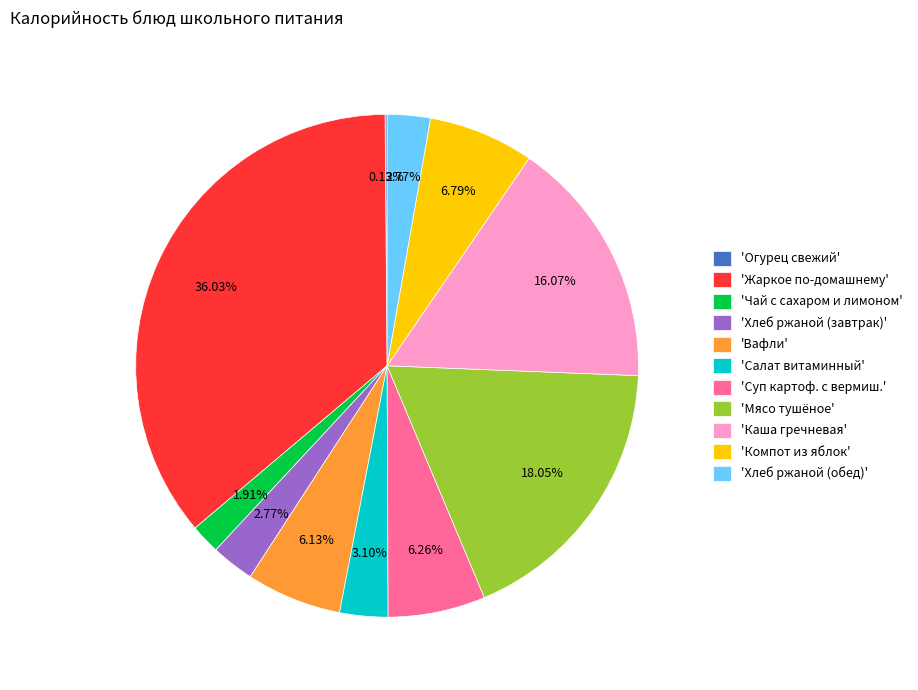

What is the largest slice in the pie chart?

'Жаркое по-домашнему'